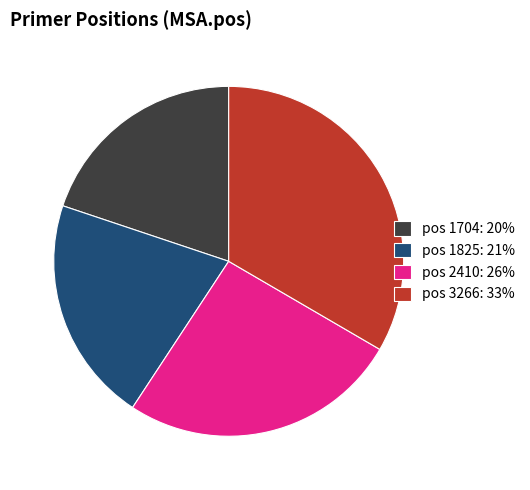

Is the sum of pos 3266 and pos 1825 greater than half?

Yes